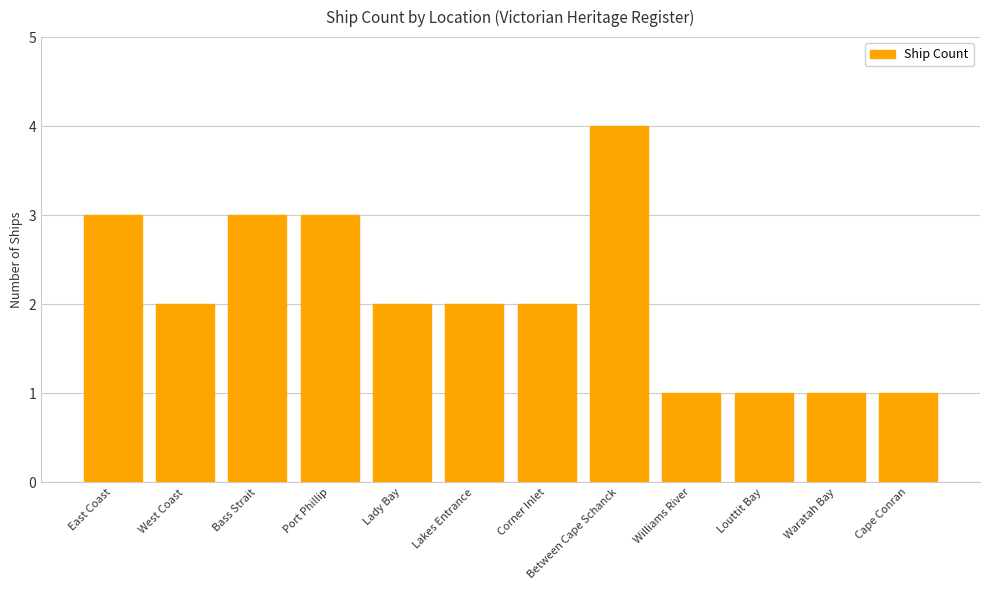

What is the ratio of the value at Corner Inlet to the value at West Coast?

1.0